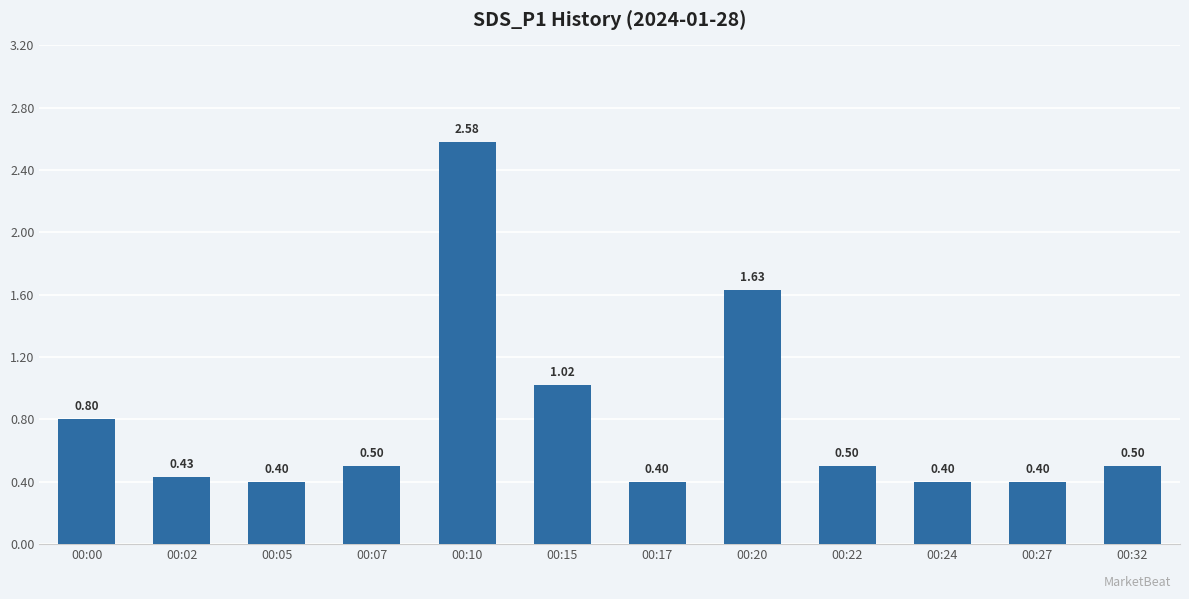

At which category does the chart reach its peak across all series?

00:10